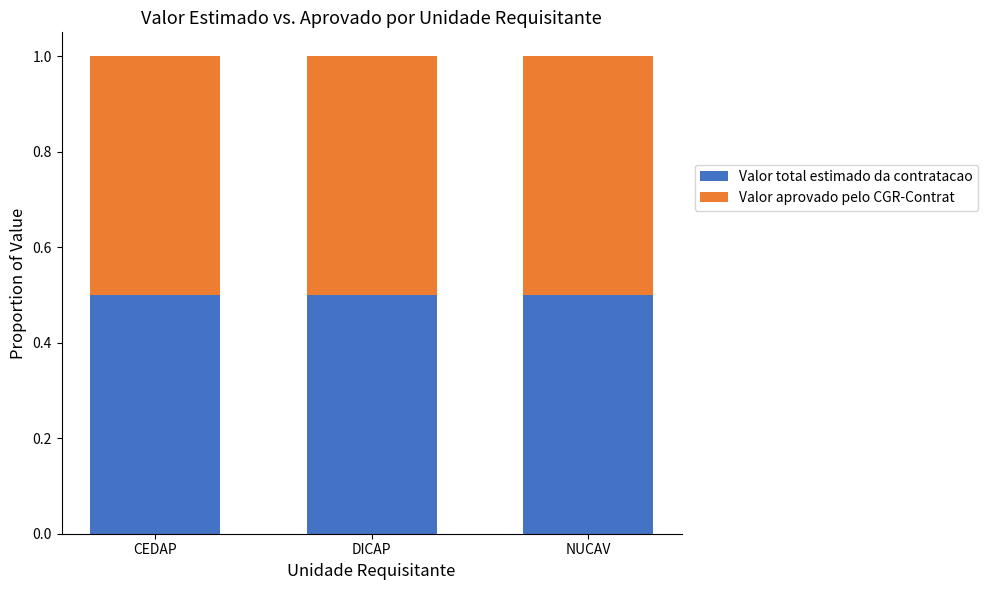

Which has a higher value, CEDAP or NUCAV?

NUCAV